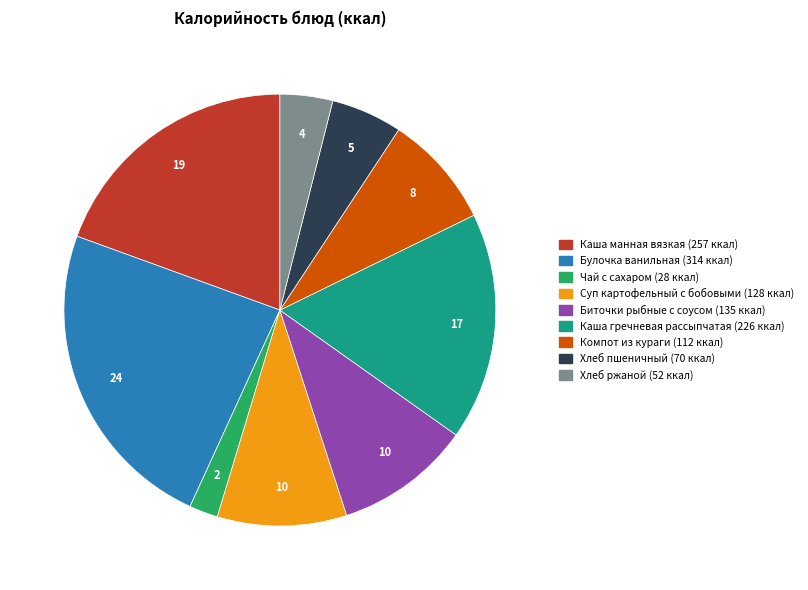

Combined, do Чай с сахаром and Каша гречневая рассыпчатая account for over 50%?

No